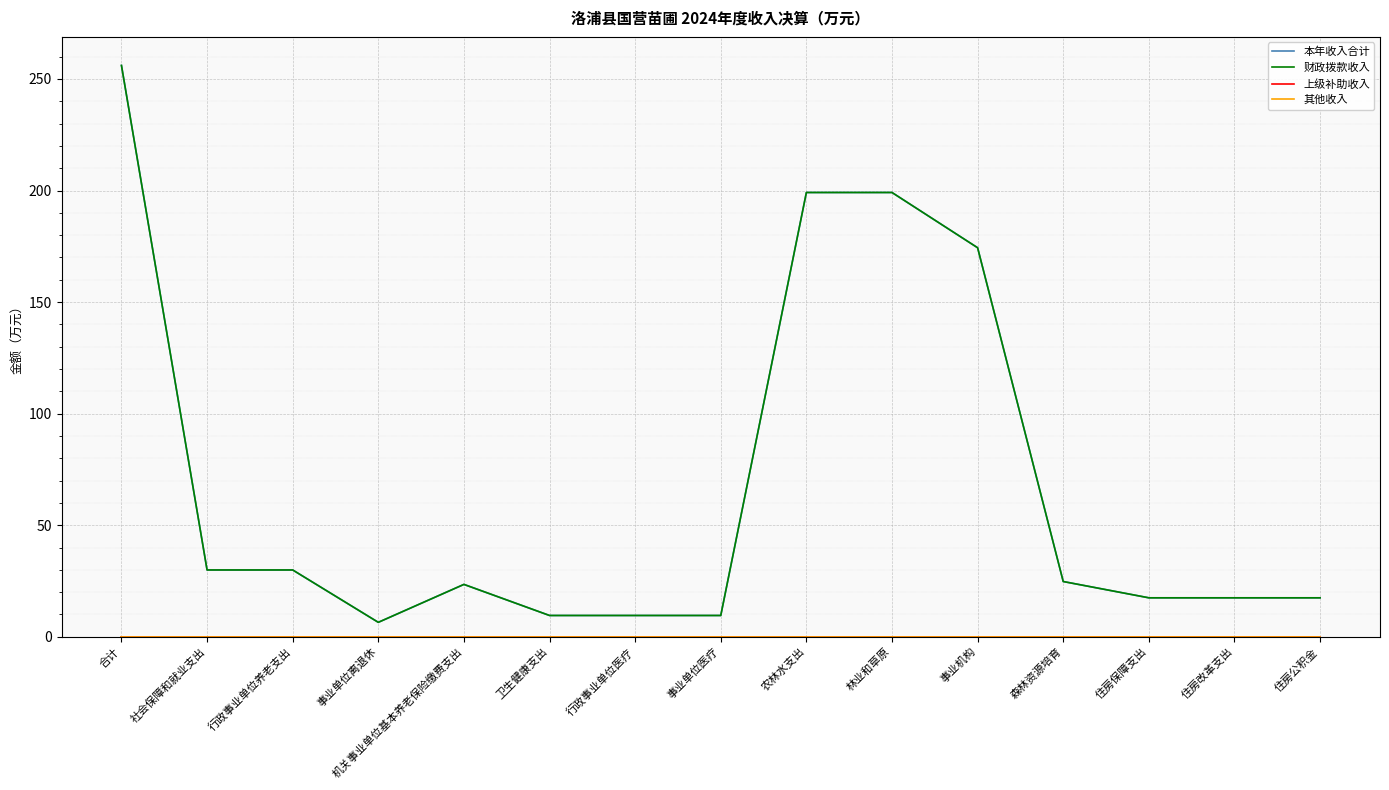

How many interior local peaks does the 本年收入合计 series have?

1